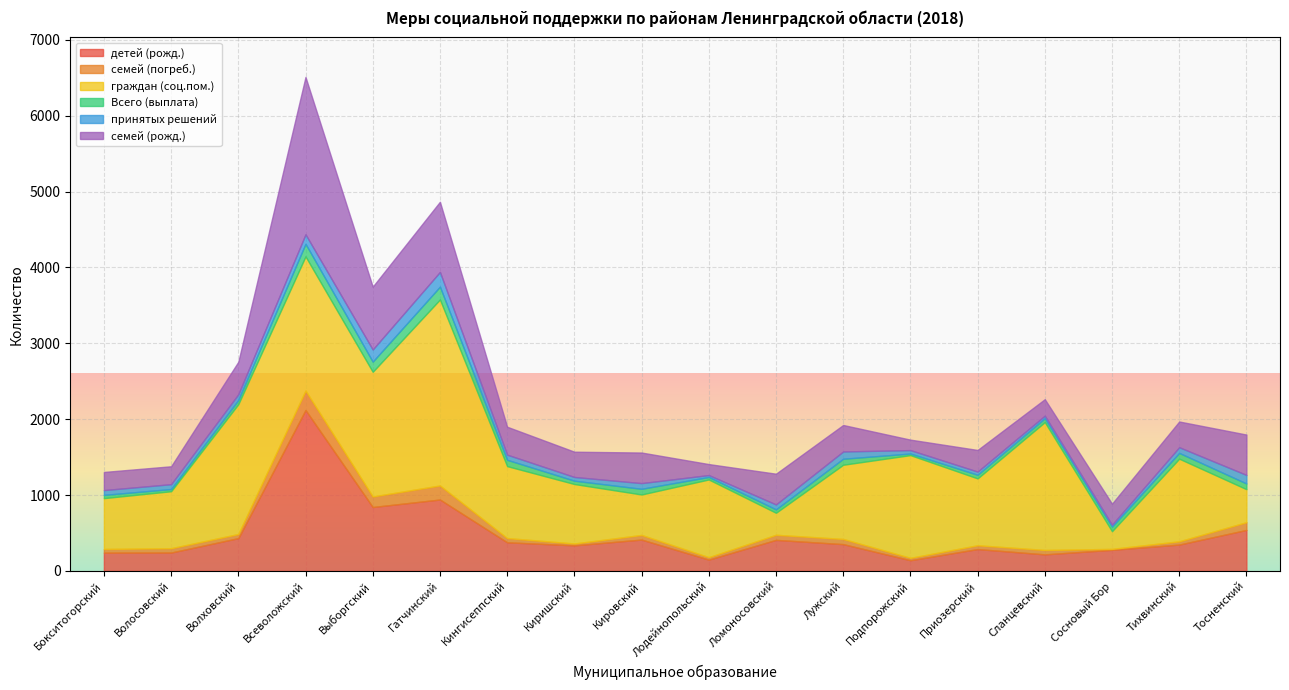

The value of граждан (соц.пом.) at Всеволожский is 896. True or false?

False